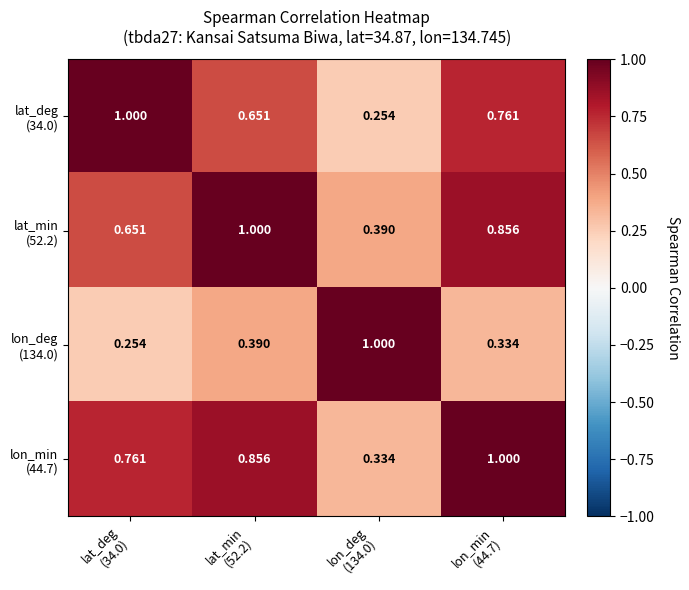

What is the spread (max minus min) of values at lat_deg
(34.0)?

0.7